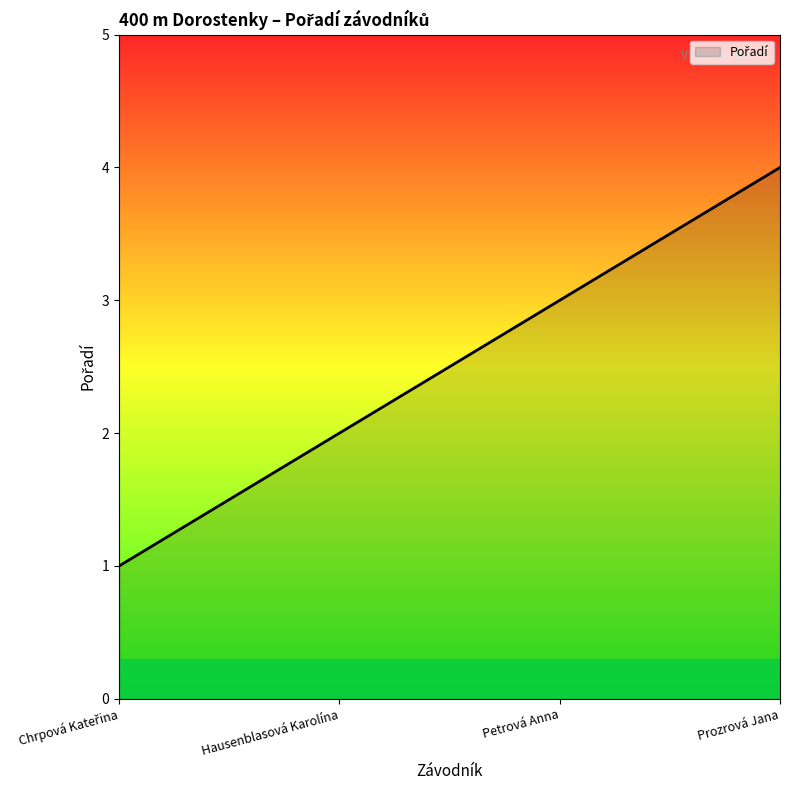

What is the sum of all values?

10